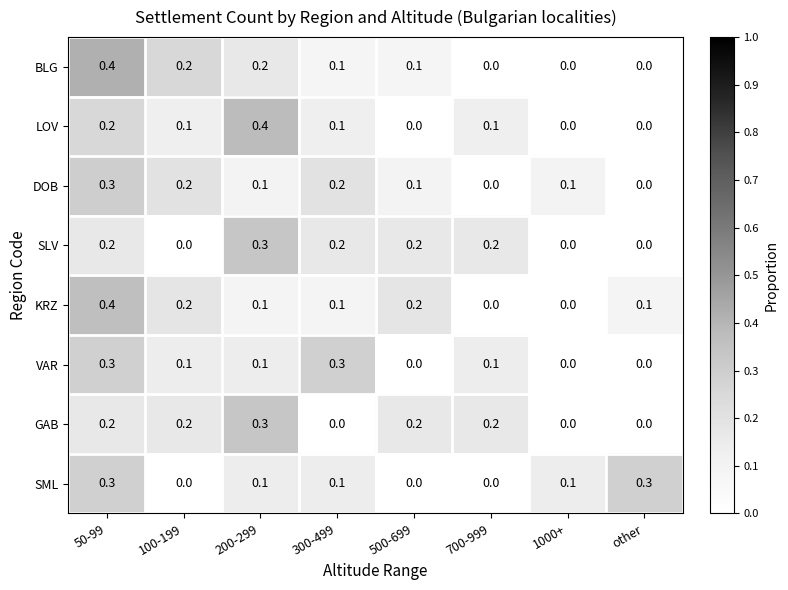

What is the spread (max minus min) of values at 200-299?

0.3